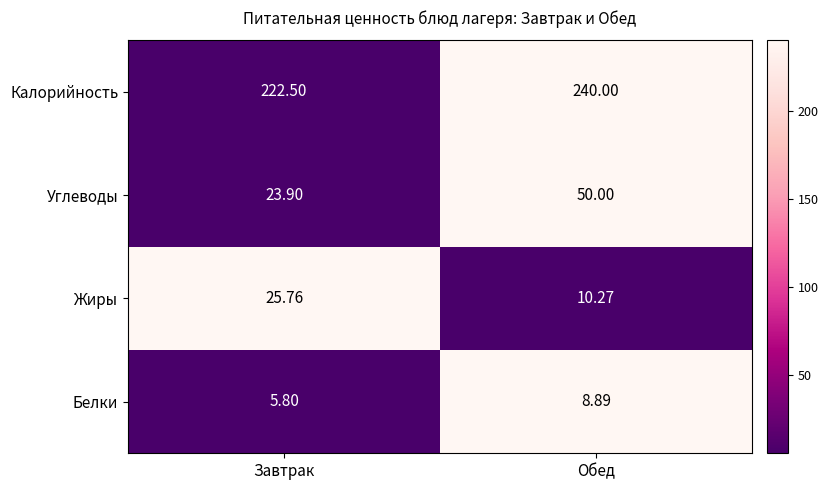

Which series has the largest total across all categories?

Калорийность